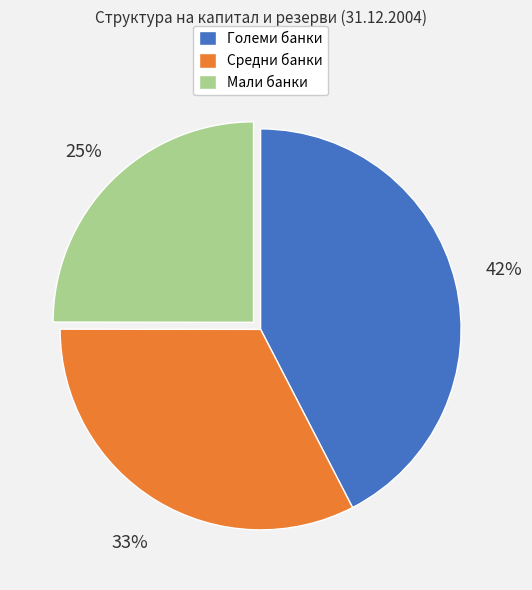

Rank the categories by value from lowest to highest.

Мали банки, Средни банки, Големи банки